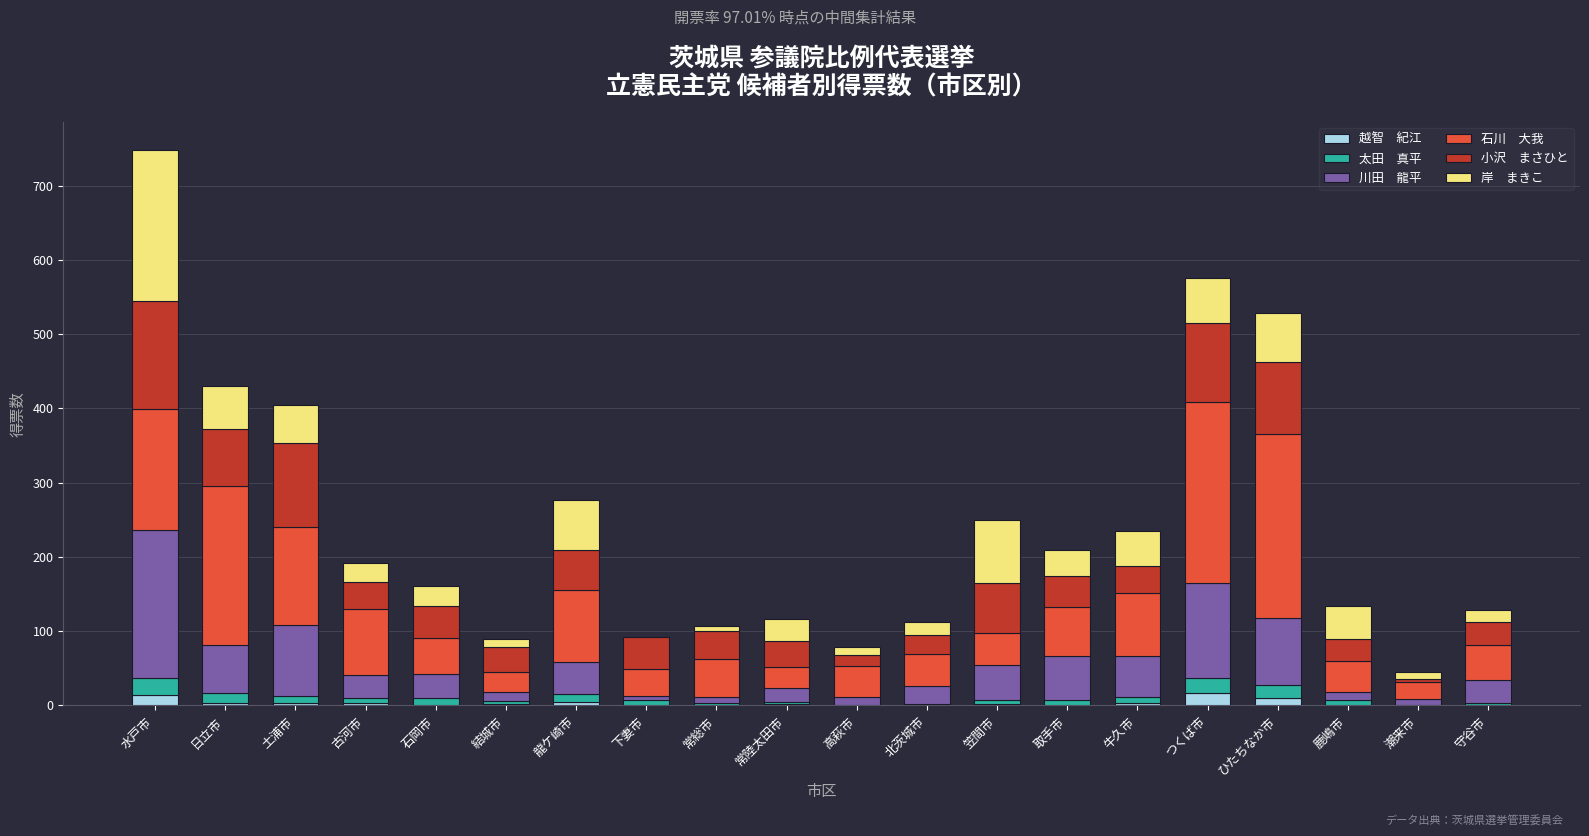

At which category is the sum across all series the highest?

水戸市